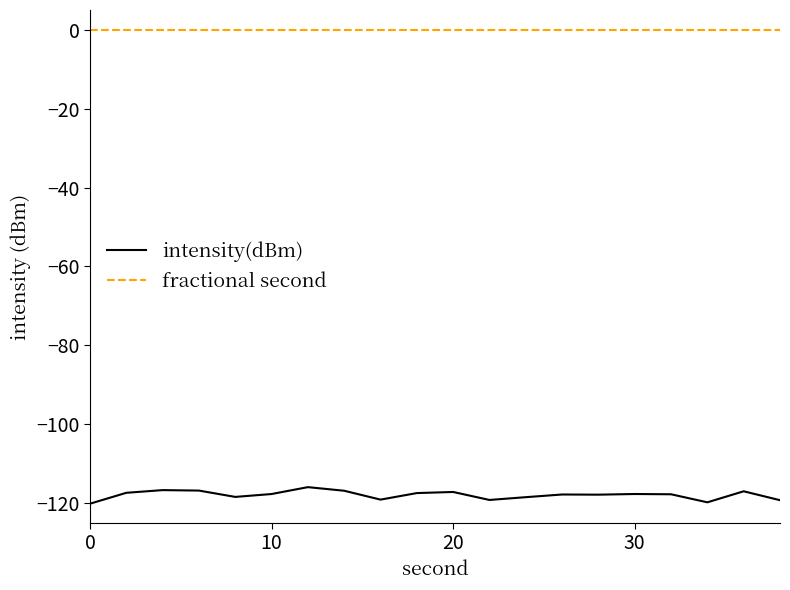

Which series has the widest spread of values?

intensity(dBm)